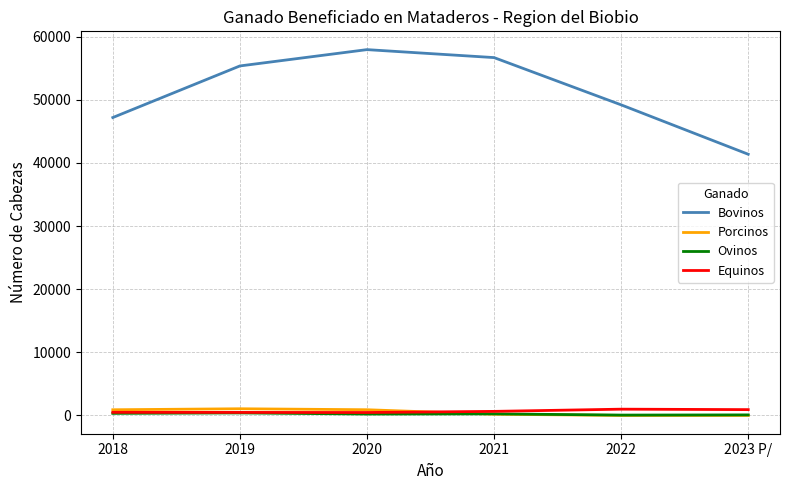

How many categories are shown in the chart?

6